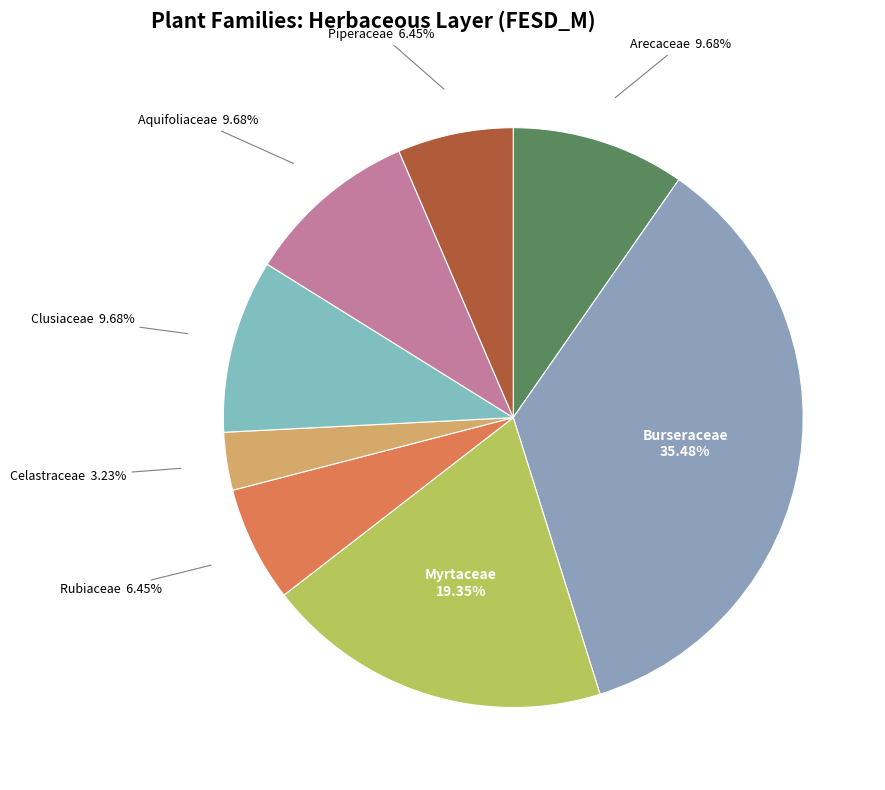

To the nearest percent, what is the difference between the largest and smallest slice percentages?

32%